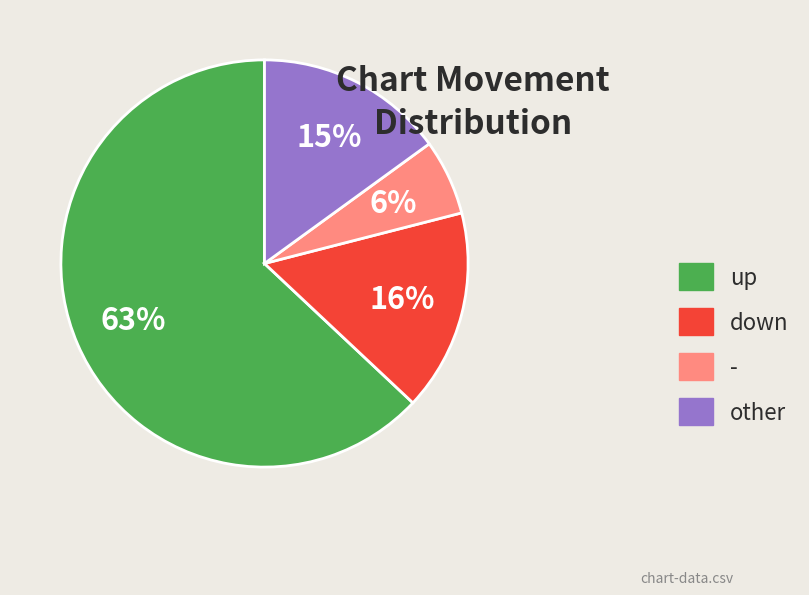

How many slices are in this pie chart?

4